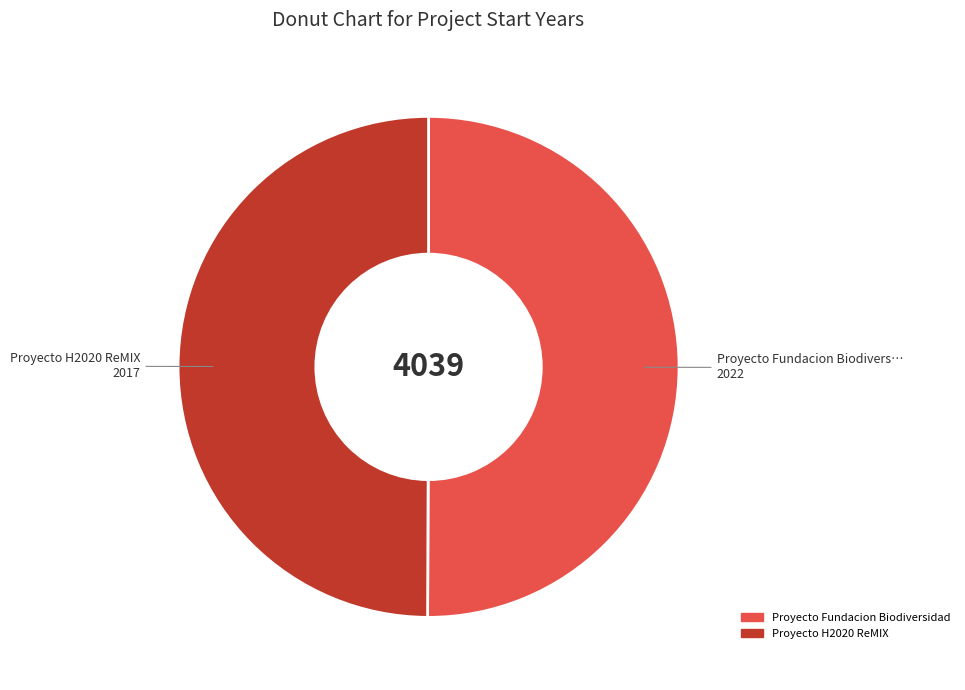

True or false: Proyecto H2020 ReMIX accounts for 57% of the total.

False